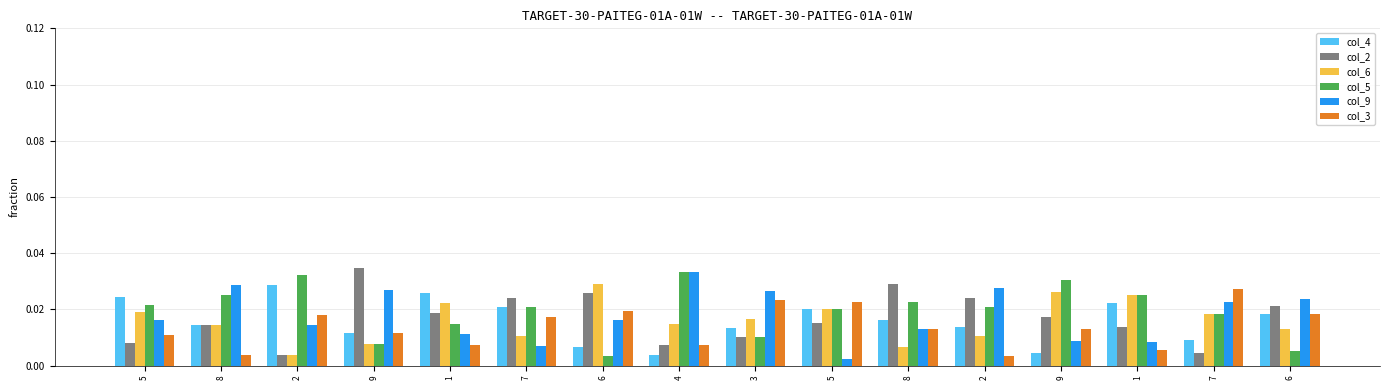

Reading right to left, what are all the values shown in this chart?

col_4: 6=0.0	7=0.0	1=0.0	9=0.0	2=0.0	8=0.0	5=0.0	3=0.0	4=0.0	6=0.0	7=0.0	1=0.0	9=0.0	2=0.0	8=0.0	5=0.0
col_2: 6=0.0	7=0.0	1=0.0	9=0.0	2=0.0	8=0.0	5=0.0	3=0.0	4=0.0	6=0.0	7=0.0	1=0.0	9=0.0	2=0.0	8=0.0	5=0.0
col_6: 6=0.0	7=0.0	1=0.0	9=0.0	2=0.0	8=0.0	5=0.0	3=0.0	4=0.0	6=0.0	7=0.0	1=0.0	9=0.0	2=0.0	8=0.0	5=0.0
col_5: 6=0.0	7=0.0	1=0.0	9=0.0	2=0.0	8=0.0	5=0.0	3=0.0	4=0.0	6=0.0	7=0.0	1=0.0	9=0.0	2=0.0	8=0.0	5=0.0
col_9: 6=0.0	7=0.0	1=0.0	9=0.0	2=0.0	8=0.0	5=0.0	3=0.0	4=0.0	6=0.0	7=0.0	1=0.0	9=0.0	2=0.0	8=0.0	5=0.0
col_3: 6=0.0	7=0.0	1=0.0	9=0.0	2=0.0	8=0.0	5=0.0	3=0.0	4=0.0	6=0.0	7=0.0	1=0.0	9=0.0	2=0.0	8=0.0	5=0.0